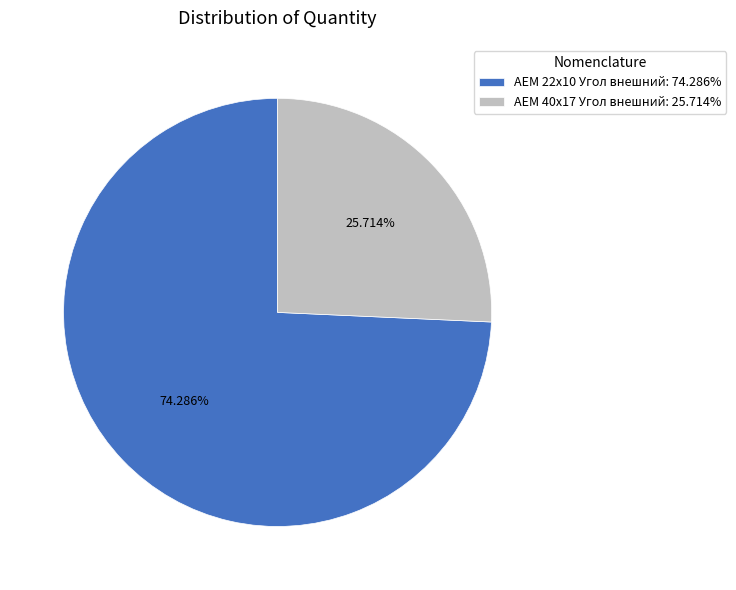

True or false: AEM 22x10 Угол внешний accounts for 69% of the total.

False